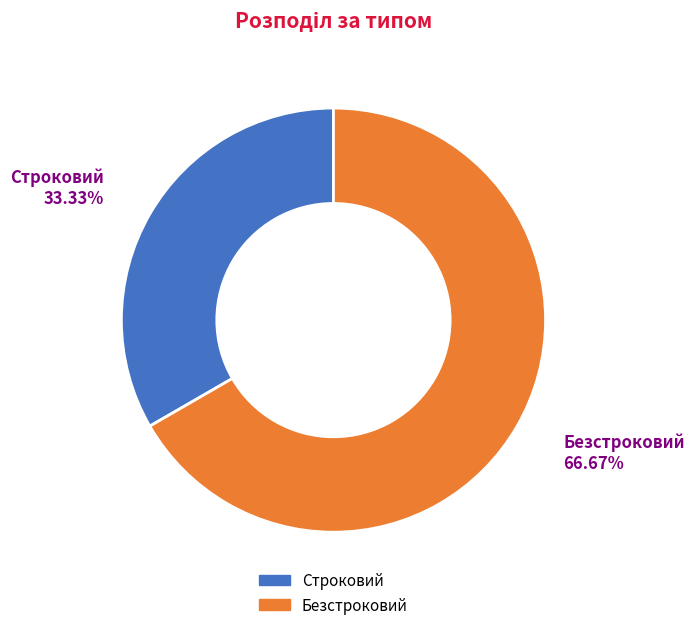

How many slices are in this pie chart?

2